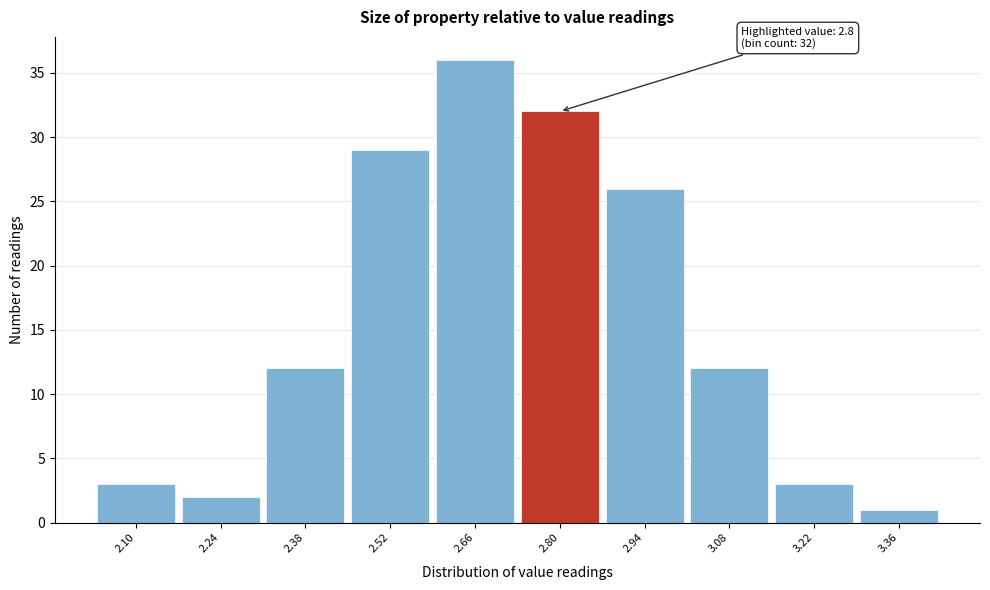

Over which range of the x-axis is the bar tallest?

2.59 to 2.73